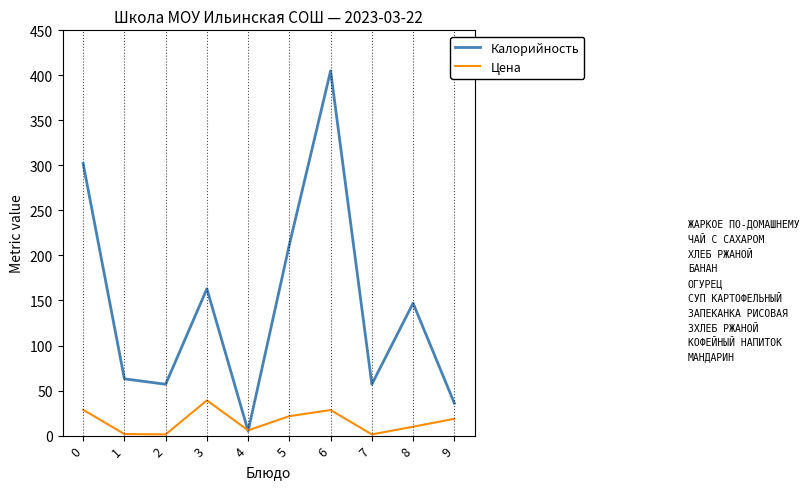

What is the approximate value of Калорийность at 7?

57.0